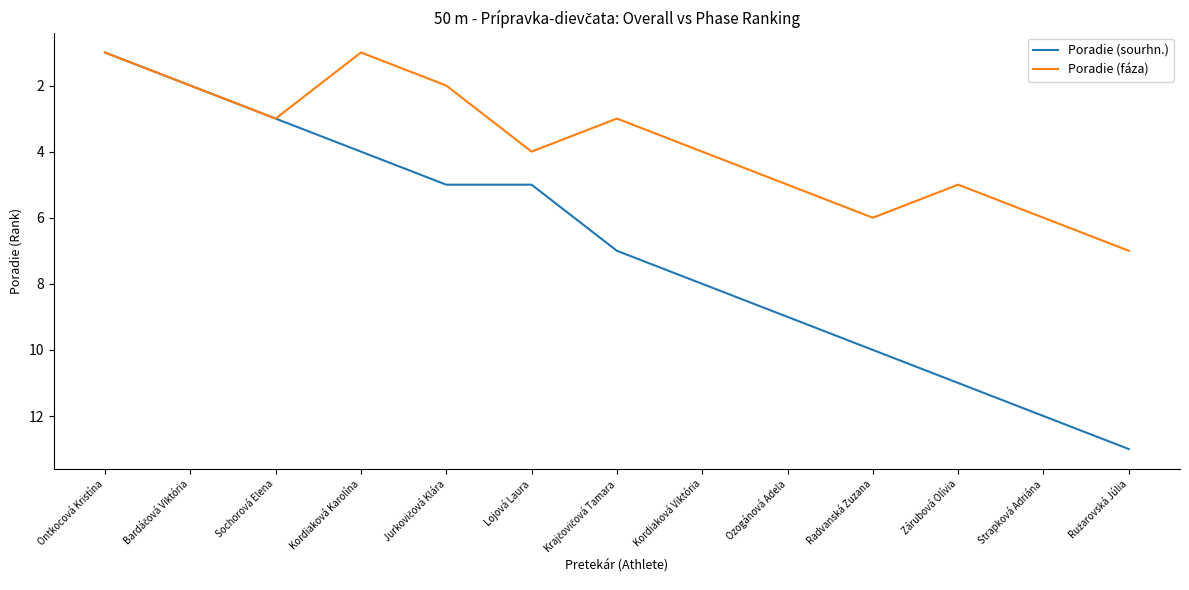

What is the average value of the Poradie (fáza) series?

4